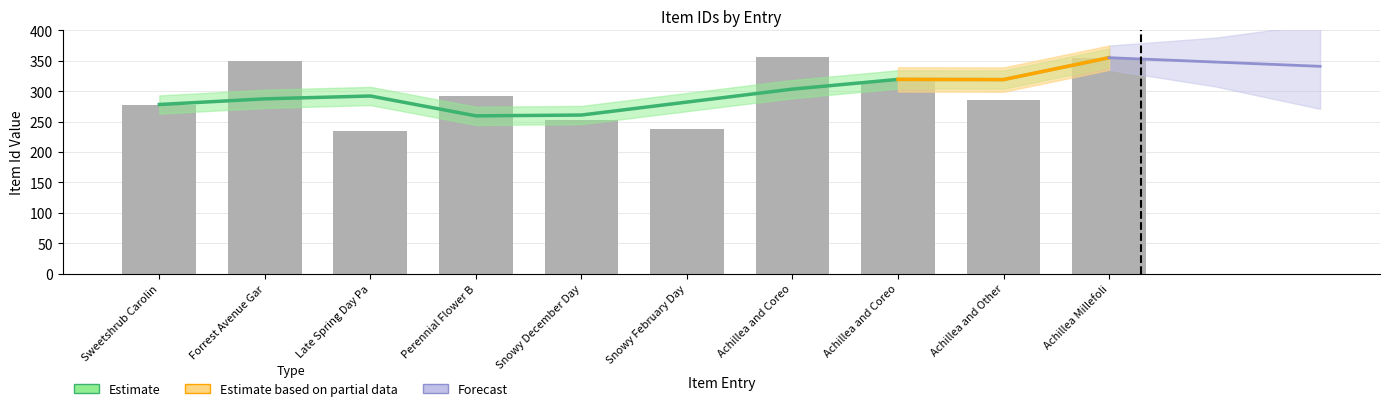

Rank the categories by value from highest to lowest.

Achillea and Coreo, Achillea Millefoli, Forrest Avenue Gar, Achillea and Coreo, Perennial Flower B, Achillea and Other, Sweetshrub Carolin, Snowy December Day, Snowy February Day, Late Spring Day Pa